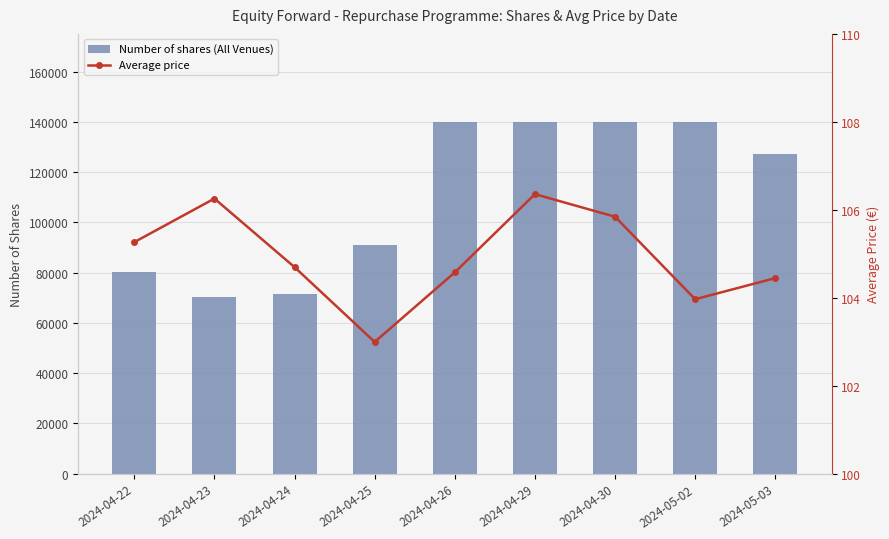

Reading right to left, what are all the values shown in this chart?

Number of shares (All Venues): 127165.0	140000.0	140000.0	140000.0	140000.0	91049.0	71429.0	70322.0	80035.0
Average price: 104.4	104.0	105.8	106.4	104.6	103.0	104.7	106.3	105.3